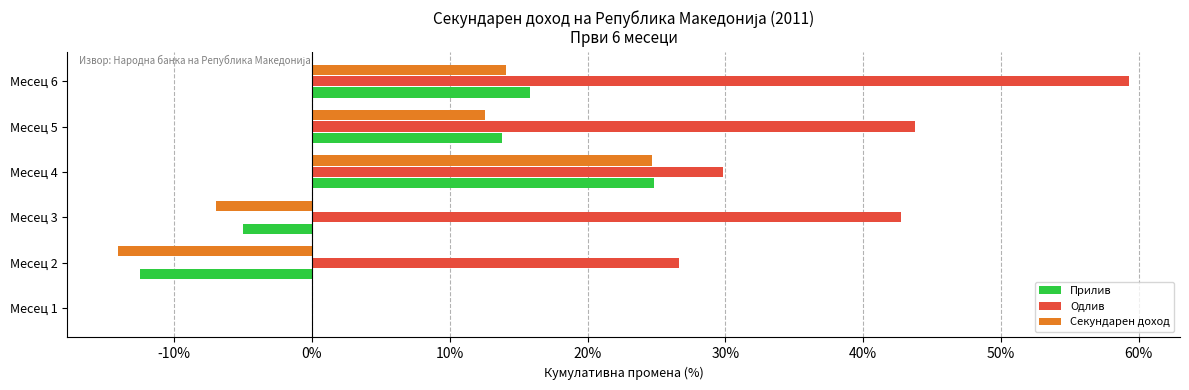

What is the highest value of the Секундарен доход series?

24.6